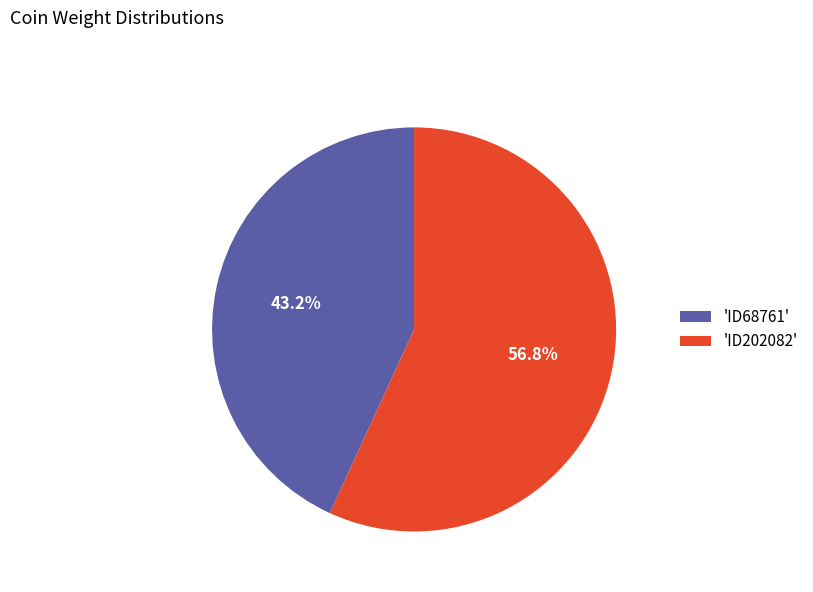

What is the ratio of the value at 'ID68761' to the value at 'ID202082'?

0.8